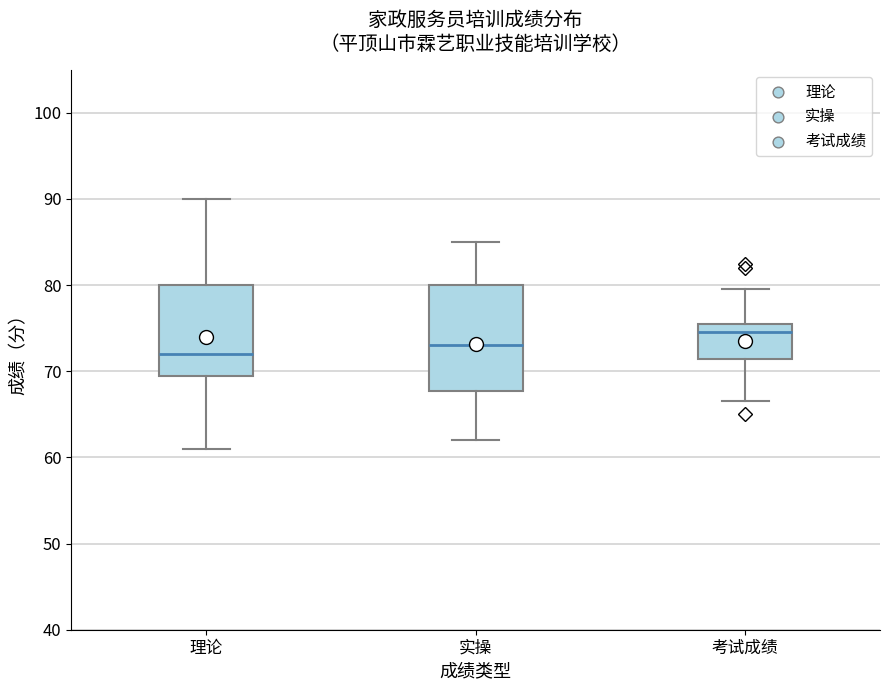

Which box has the highest median line?

考试成绩